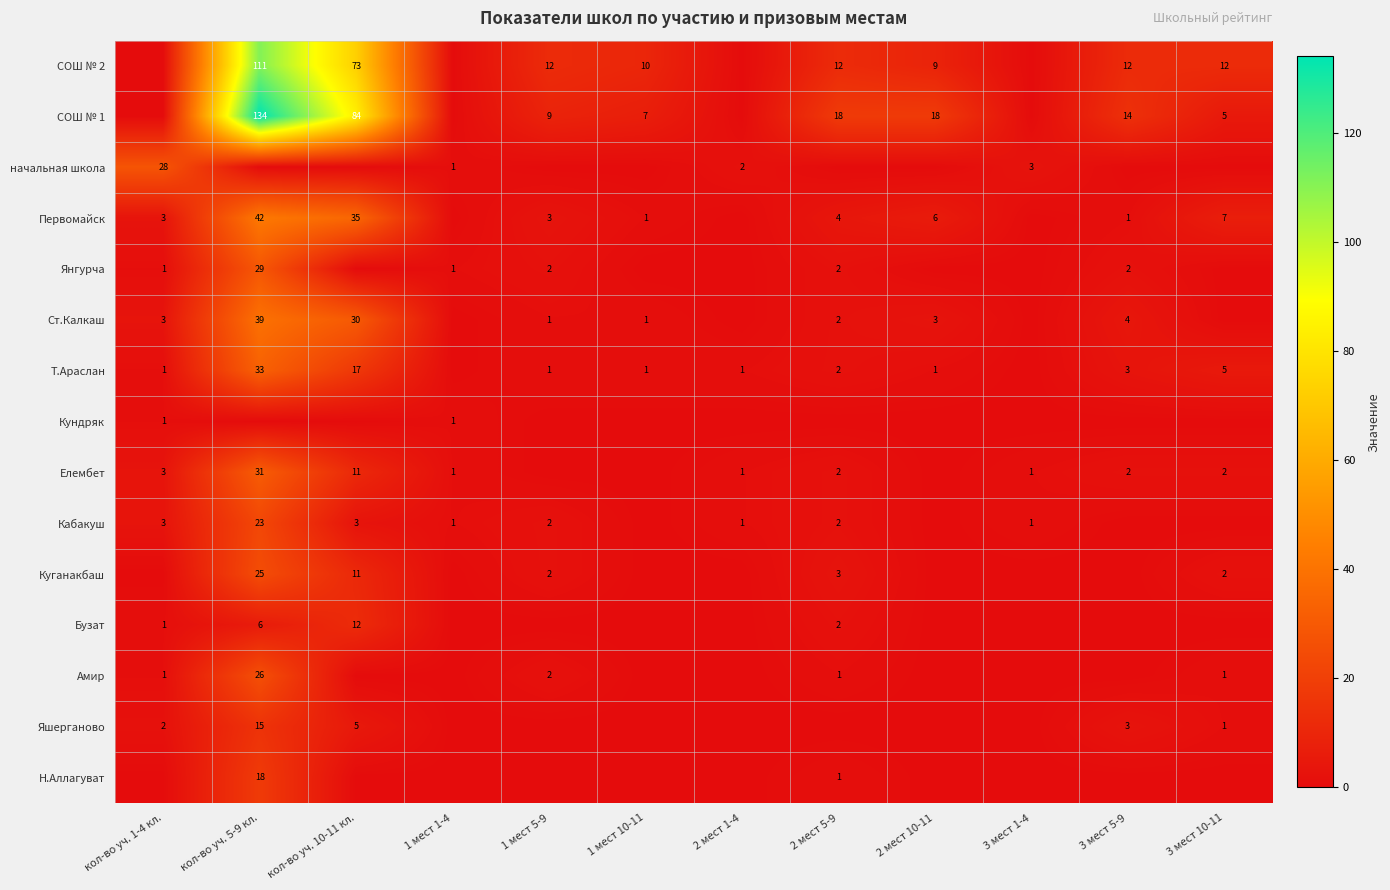

What is the total value across all series at 1 мест 5-9?

34